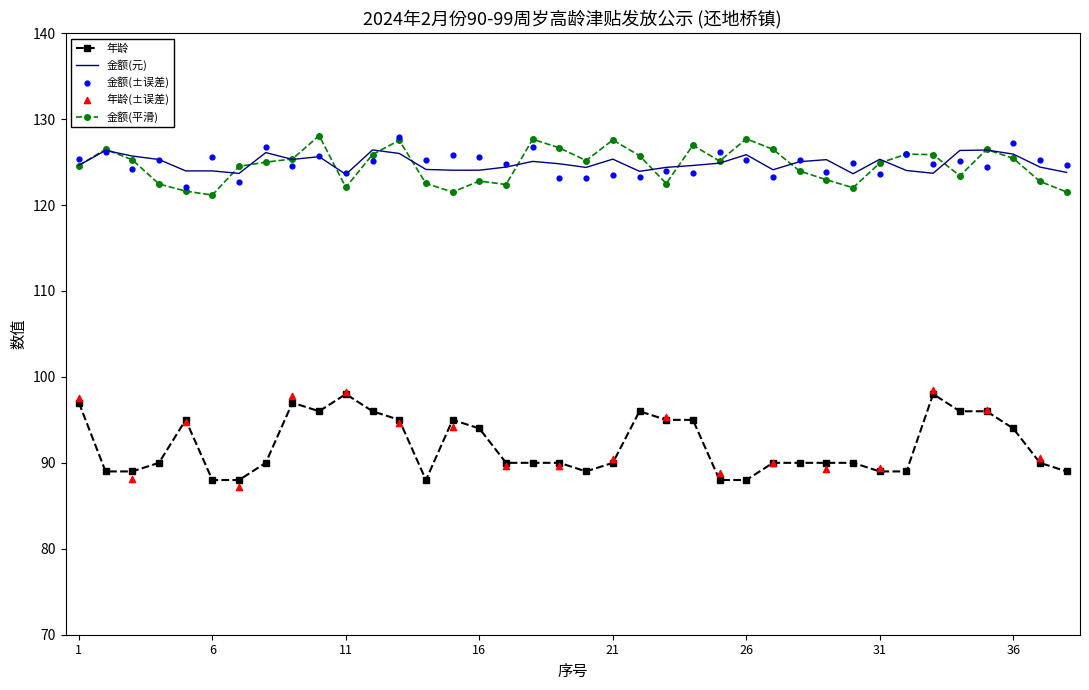

Approximately how many times larger is the value at 2 compared to 3?

1.0